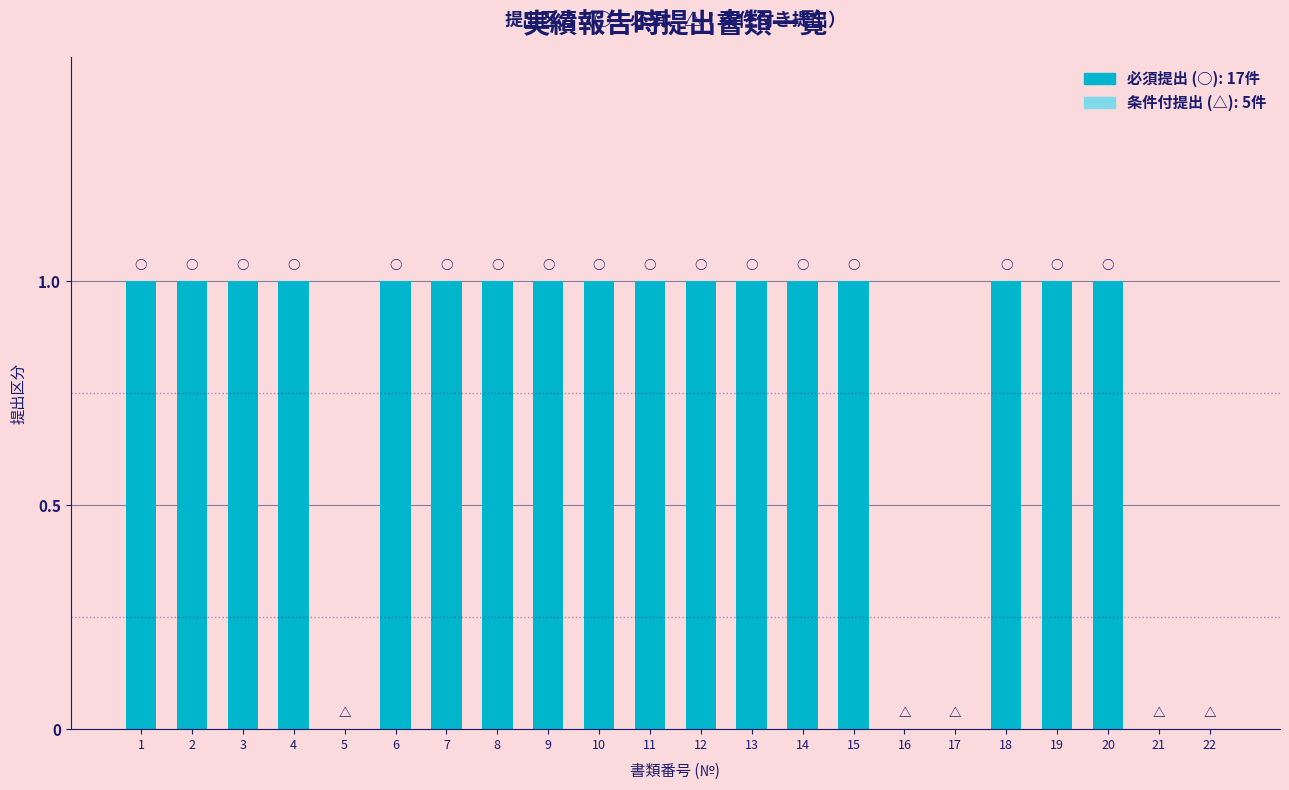

Reading left to right, what are all the values shown in this chart?

1=1	2=1	3=1	4=1	5=0	6=1	7=1	8=1	9=1	10=1	11=1	12=1	13=1	14=1	15=1	16=0	17=0	18=1	19=1	20=1	21=0	22=0